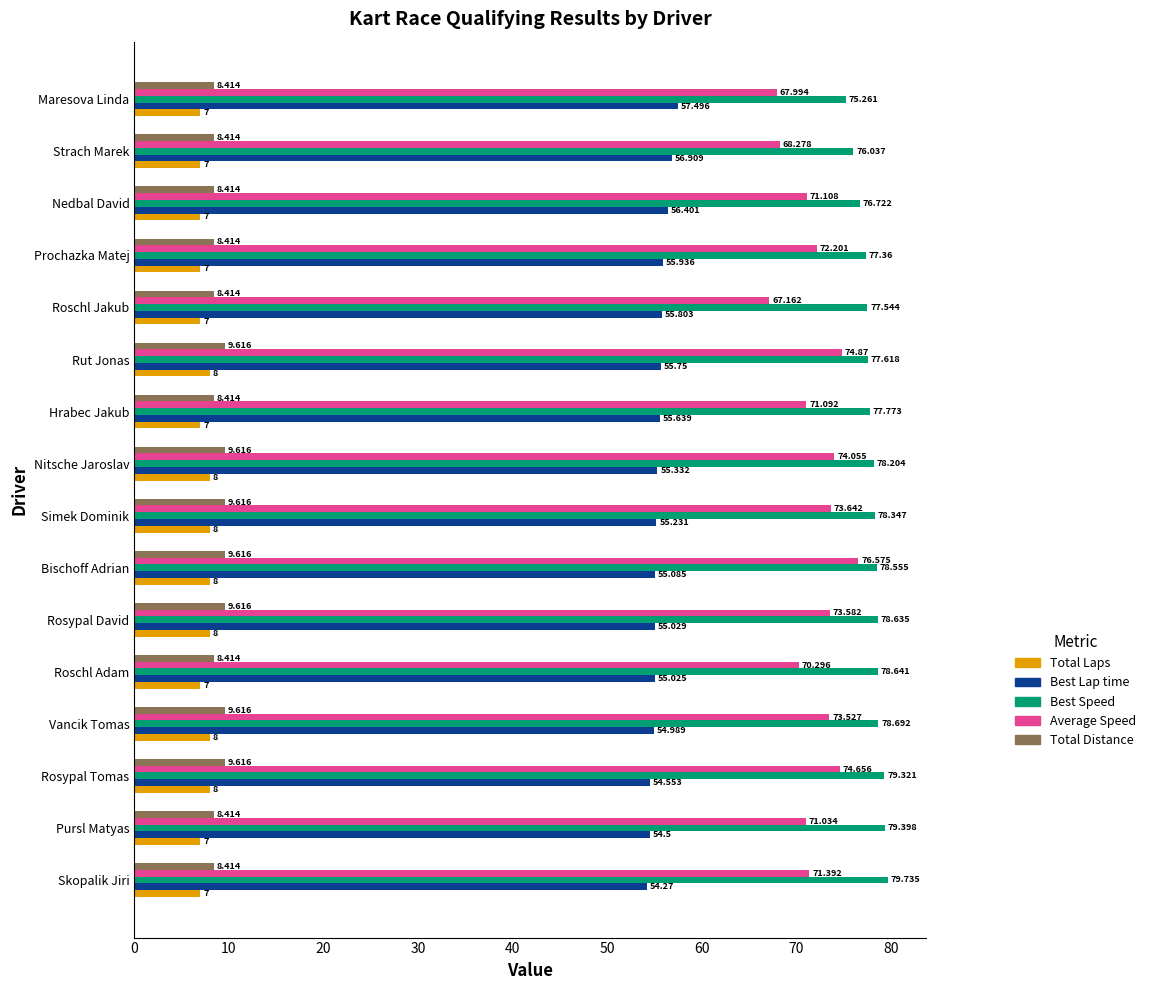

Which series has the largest range (max minus min)?

Average Speed